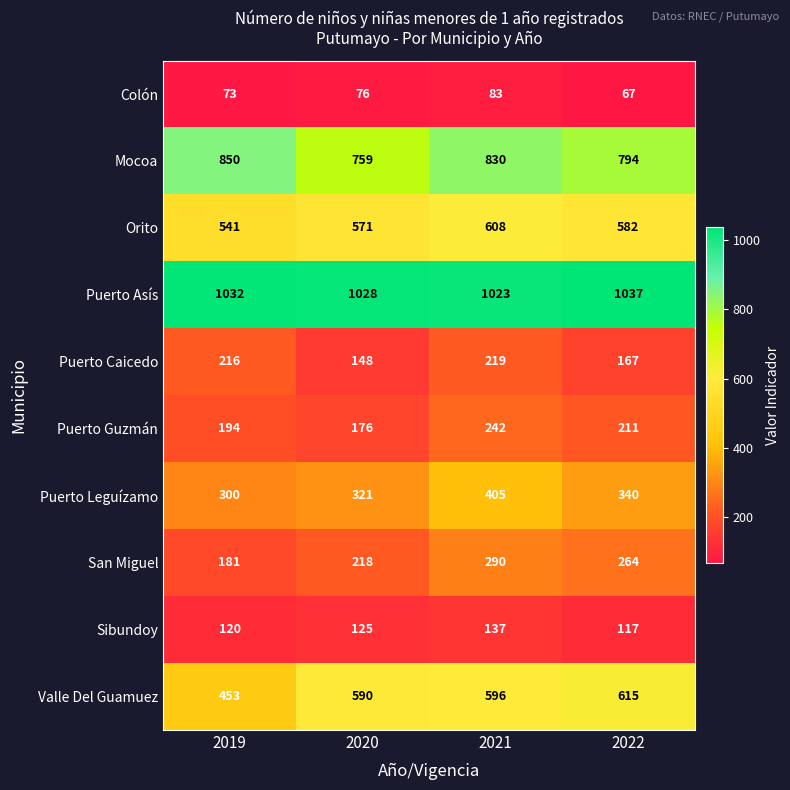

The Colón series shows 144 at 2021. True or false?

False